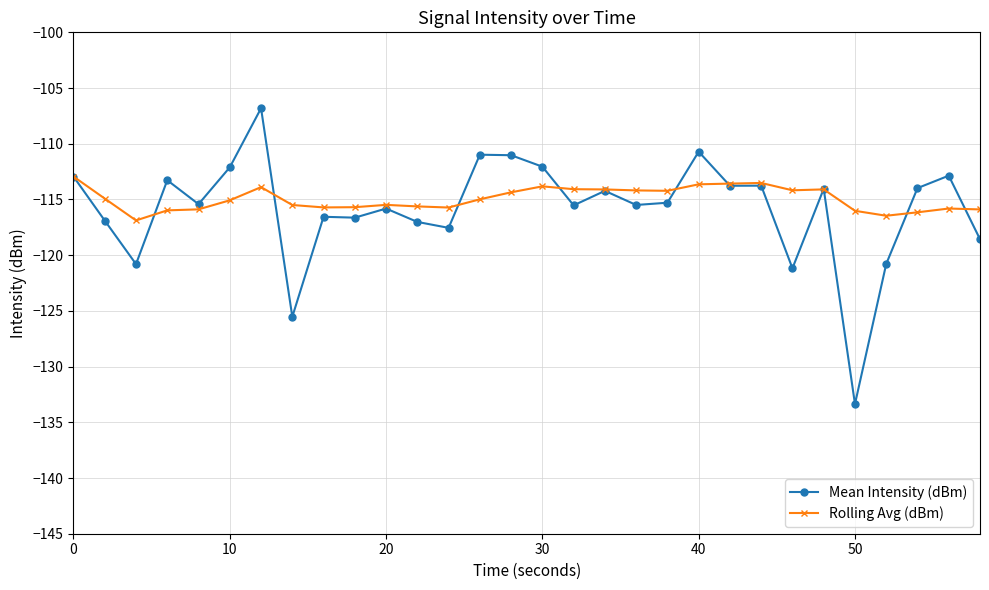

Rank the series by their maximum value, from highest to lowest.

Mean Intensity (dBm), Rolling Avg (dBm)